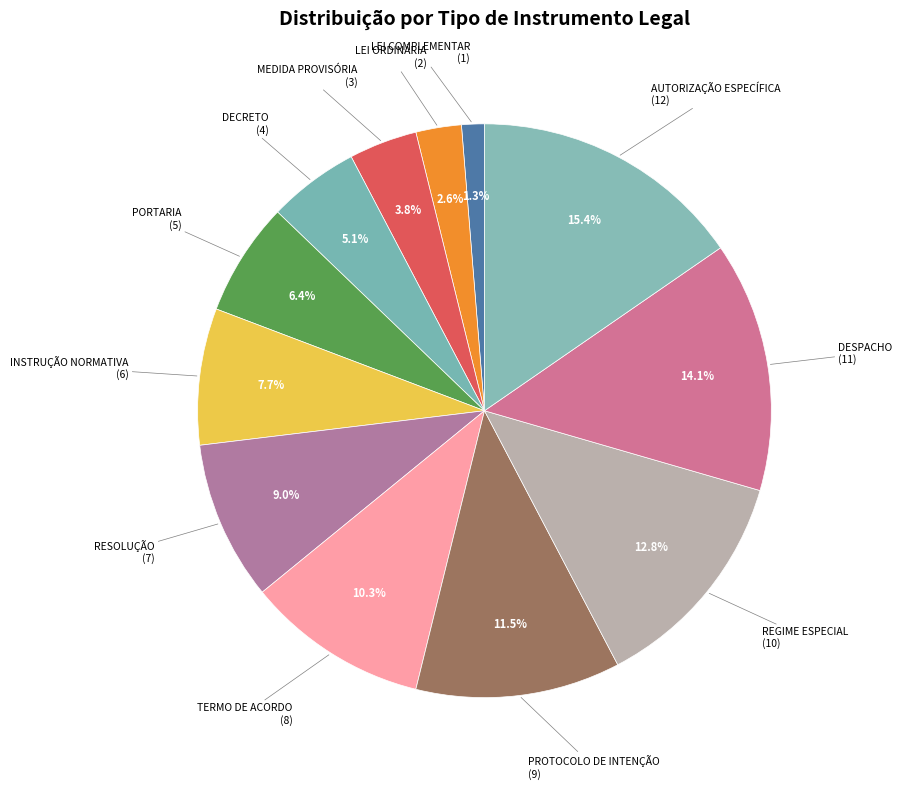

Count the number of slices in the pie.

12